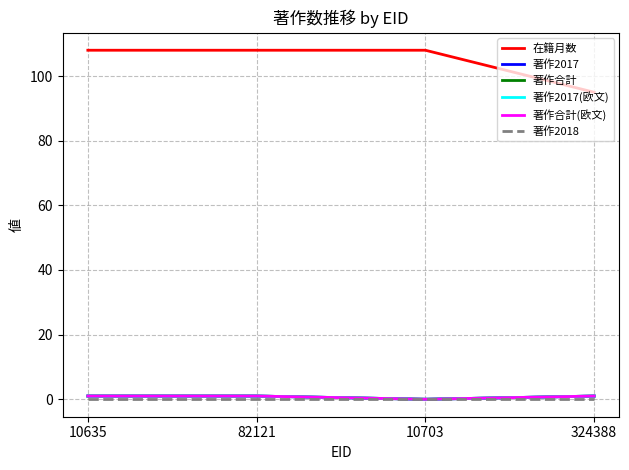

Does the chart have visible grid lines?

Yes